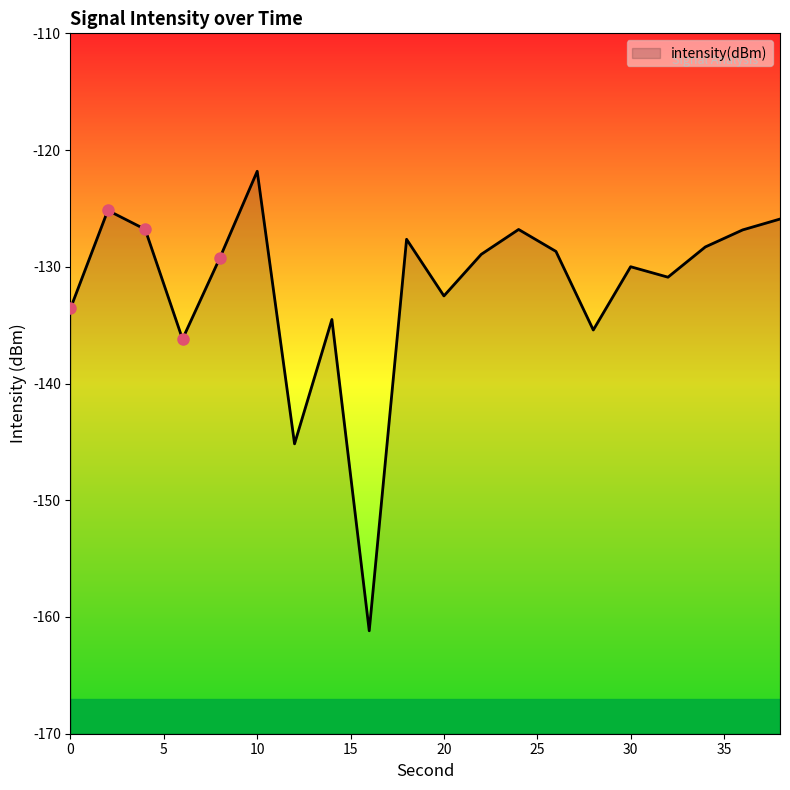

True or false: the data shows -179.0 at 38.

False